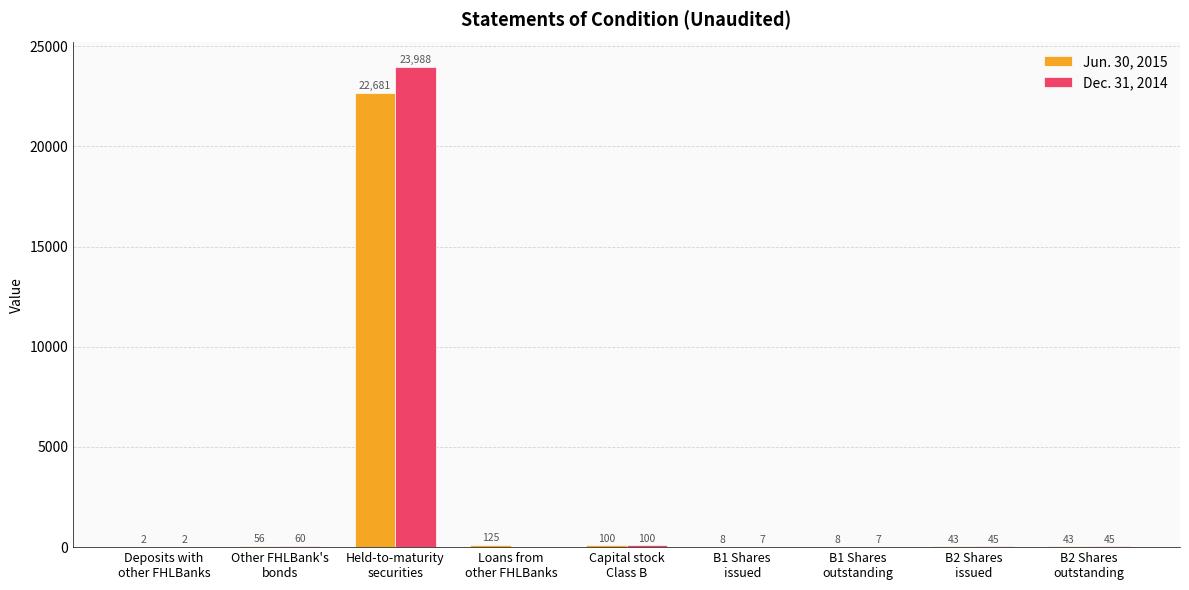

What is the greatest value displayed?

23988